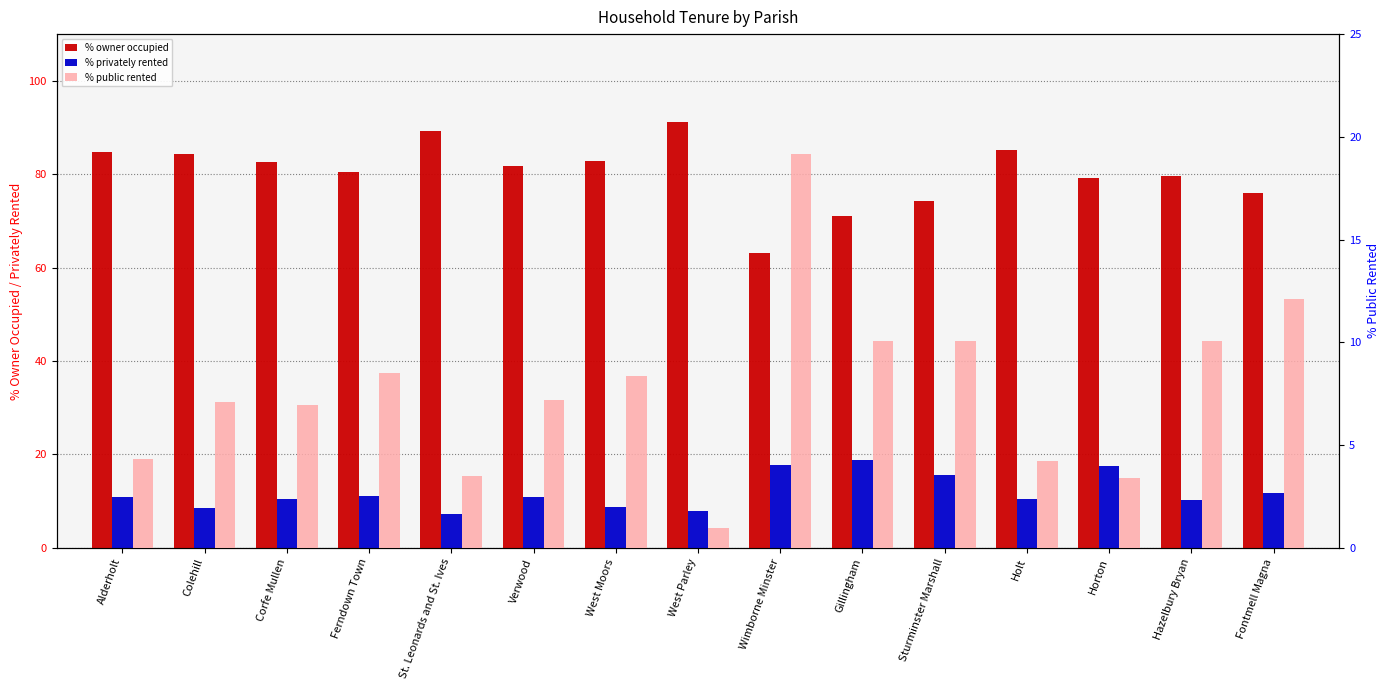

List the series in order of their peak value, highest first.

% owner occupied, % public rented, % privately rented